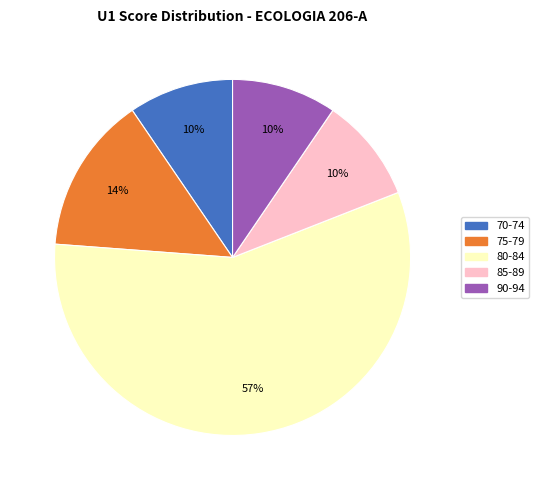

Does any single category account for the majority?

Yes